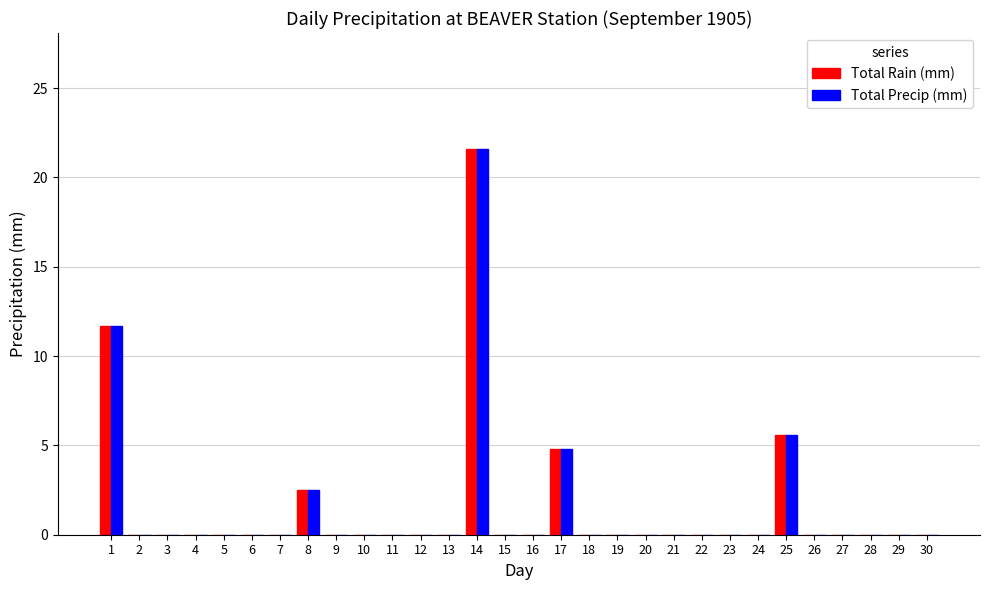

Reading left to right, what are all the values shown in this chart?

Total Rain (mm): 1=11.7	2=0.0	3=0.0	4=0.0	5=0.0	6=0.0	7=0.0	8=2.5	9=0.0	10=0.0	11=0.0	12=0.0	13=0.0	14=21.6	15=0.0	16=0.0	17=4.8	18=0.0	19=0.0	20=0.0	21=0.0	22=0.0	23=0.0	24=0.0	25=5.6	26=0.0	27=0.0	28=0.0	29=0.0	30=0.0
Total Precip (mm): 1=11.7	2=0.0	3=0.0	4=0.0	5=0.0	6=0.0	7=0.0	8=2.5	9=0.0	10=0.0	11=0.0	12=0.0	13=0.0	14=21.6	15=0.0	16=0.0	17=4.8	18=0.0	19=0.0	20=0.0	21=0.0	22=0.0	23=0.0	24=0.0	25=5.6	26=0.0	27=0.0	28=0.0	29=0.0	30=0.0